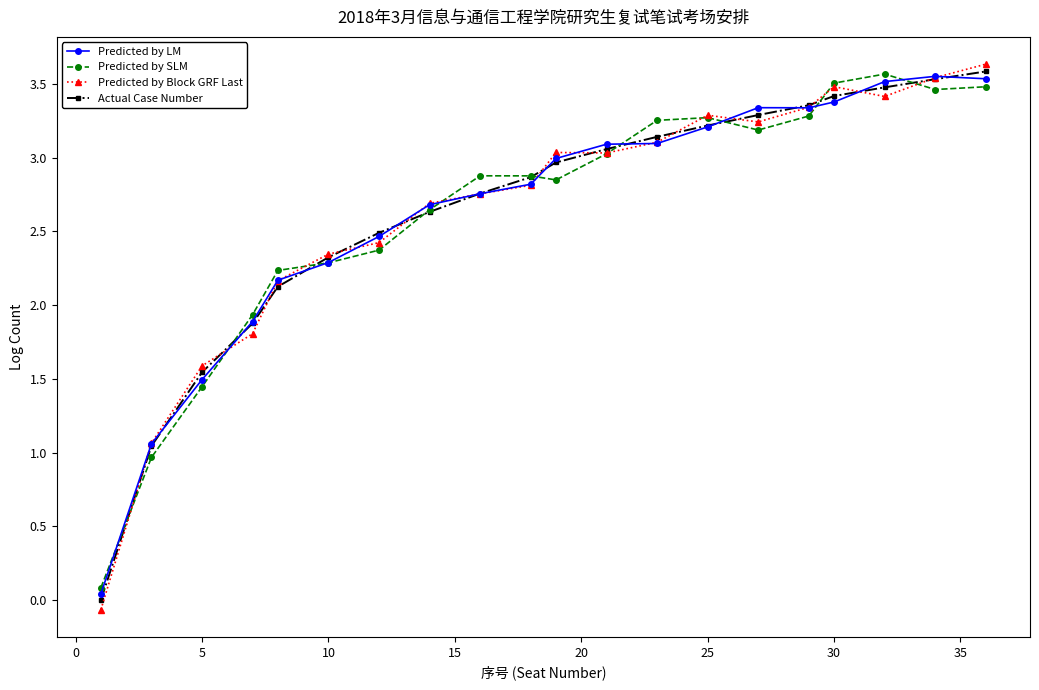

What are all the series names shown in the legend?

Predicted by LM, Predicted by SLM, Predicted by Block GRF Last, Actual Case Number